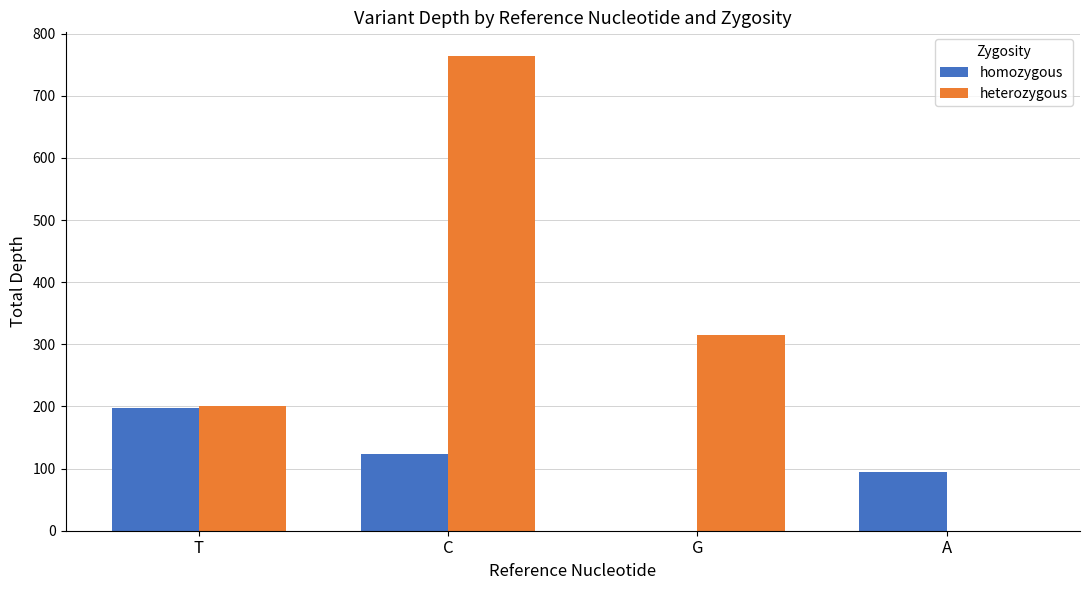

At which category is the sum across all series the highest?

C